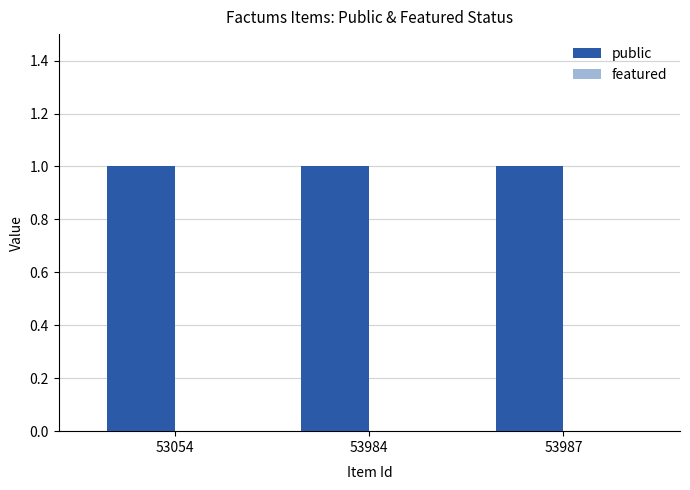

Which category has the lowest value in the public series?

53054